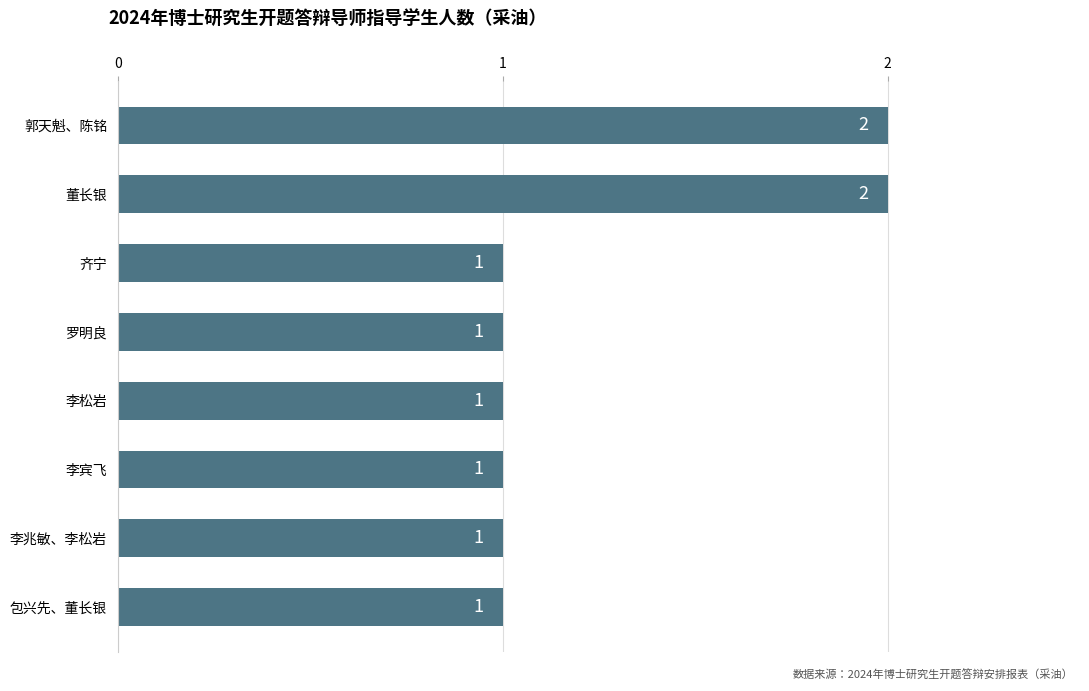

What is the difference between the second highest and minimum values?

1